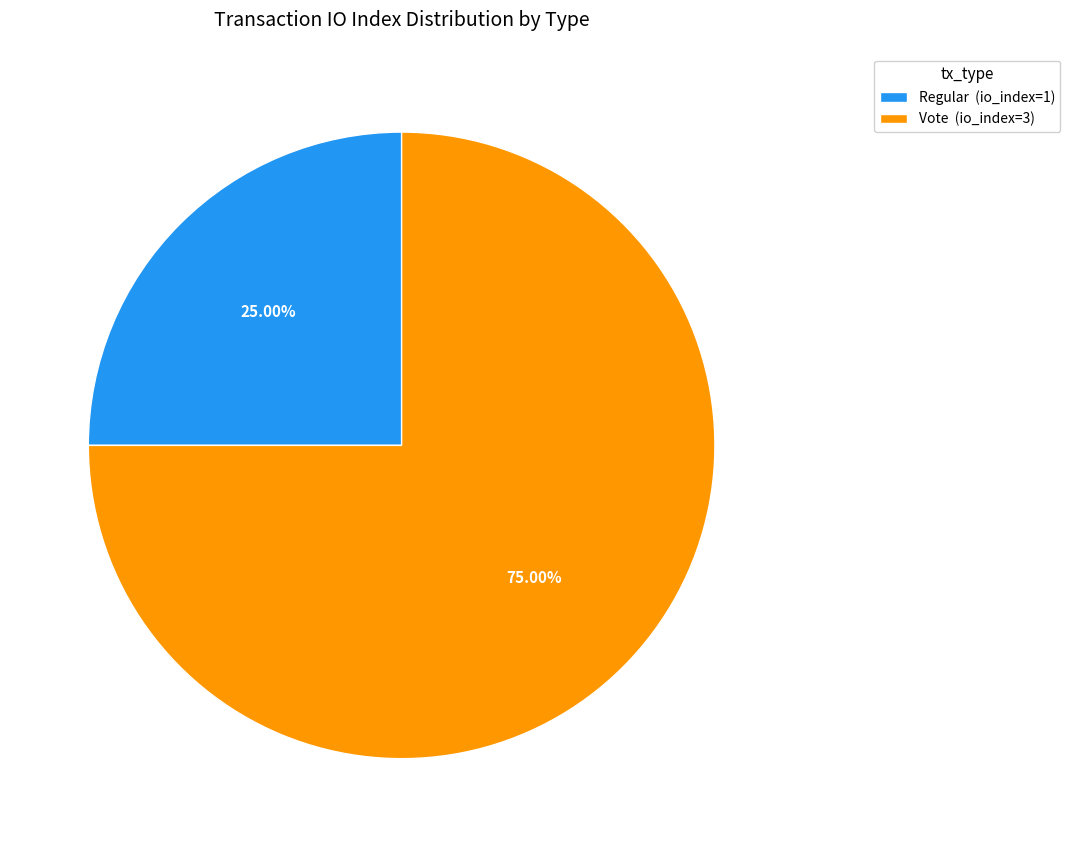

Does Vote represent more than half of the total?

Yes